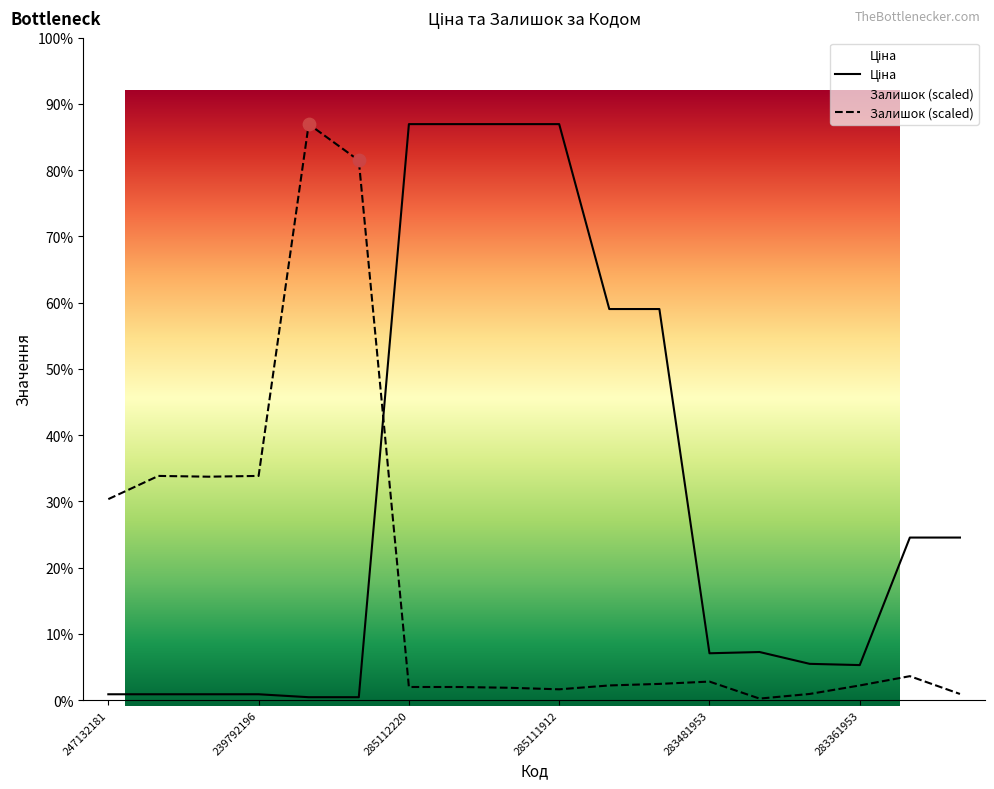

Which series has the widest spread of Y values?

Залишок